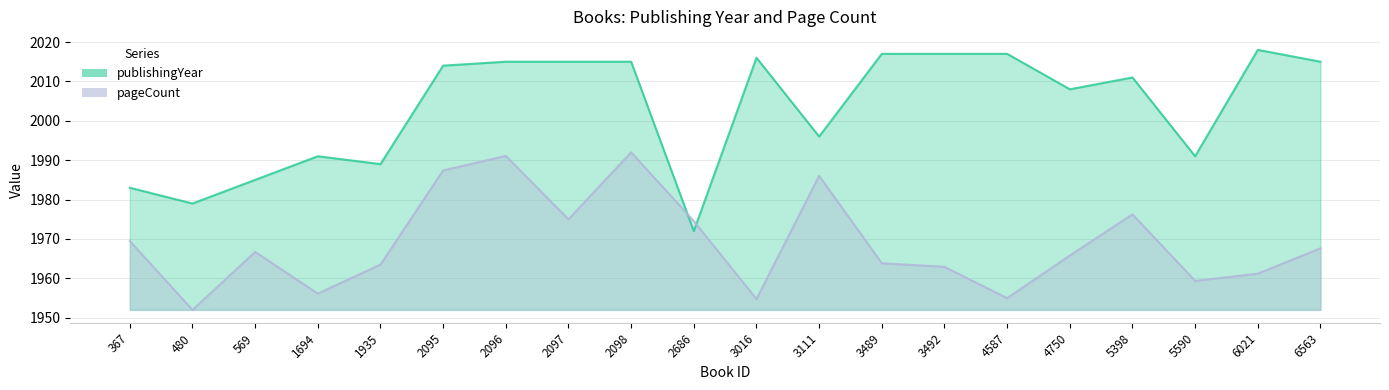

How many values in the publishingYear series are below 2014?

10